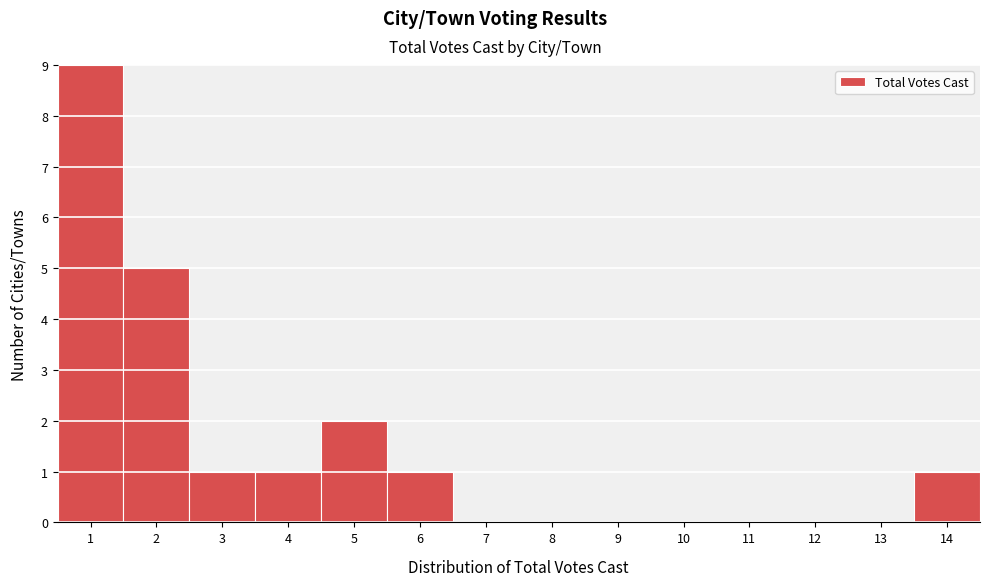

Reading left to right, list every bar in this chart as the range it spans on the x-axis followed by its height. The values are not printed on the chart, so give them approximately, as read against the axis.

0.5 to 1.5: 9
1.5 to 2.5: 5
2.5 to 3.5: 1
3.5 to 4.5: 1
4.5 to 5.5: 2
5.5 to 6.5: 1
6.5 to 7.5: 0
7.5 to 8.5: 0
8.5 to 9.5: 0
9.5 to 10.5: 0
10.5 to 11.5: 0
11.5 to 12.5: 0
12.5 to 13.5: 0
13.5 to 14.5: 1